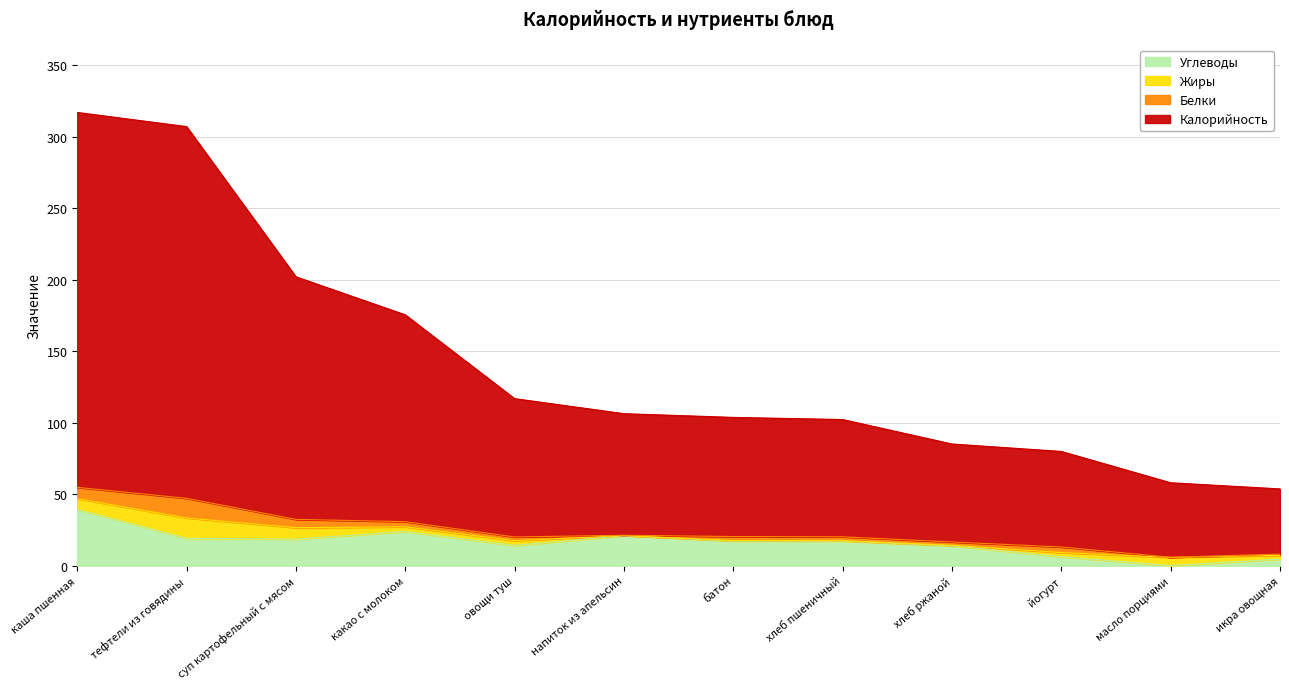

Reading left to right, extract all data points from this chart.

Калорийность: каша пшенная=262.1	какао с молоком=144.6	батон=83.3	масло порциями=52.1	йогурт=66.8	икра овощная=45.6	суп картофельный с мясом=169.6	тефтели из говядины=259.9	овощи туш=96.7	напиток из апельсин=85.0	хлеб пшеничный=82.0	хлеб ржаной=68.5
Белки: каша пшенная=7.9	какао с молоком=3.6	батон=2.8	масло порциями=0.1	йогурт=3.9	икра овощная=0.8	суп картофельный с мясом=5.8	тефтели из говядины=13.7	овощи туш=2.6	напиток из апельсин=0.2	хлеб пшеничный=2.7	хлеб ржаной=2.3
Жиры: каша пшенная=7.5	какао с молоком=3.3	батон=0.4	масло порциями=5.7	йогурт=2.9	икра овощная=2.7	суп картофельный с мясом=8.0	тефтели из говядины=14.2	овощи туш=3.3	напиток из апельсин=0.1	хлеб пшеничный=0.3	хлеб ржаной=0.4
Углеводы: каша пшенная=39.4	какао с молоком=23.9	батон=17.2	масло порциями=0.1	йогурт=6.3	икра овощная=4.6	суп картофельный с мясом=18.6	тефтели из говядины=19.2	овощи туш=14.2	напиток из апельсин=21.0	хлеб пшеничный=17.2	хлеб ржаной=13.9